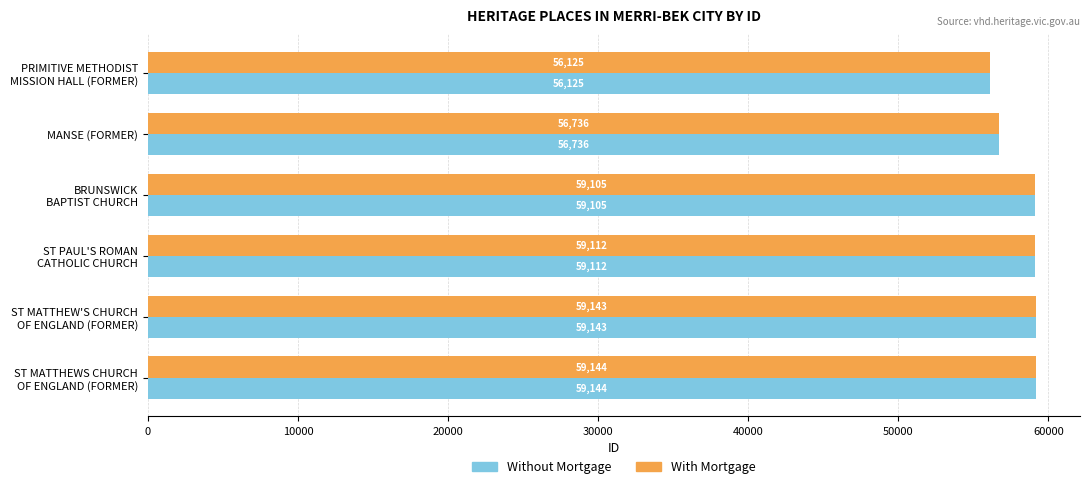

At how many categories does at least one series exceed 56860?

4